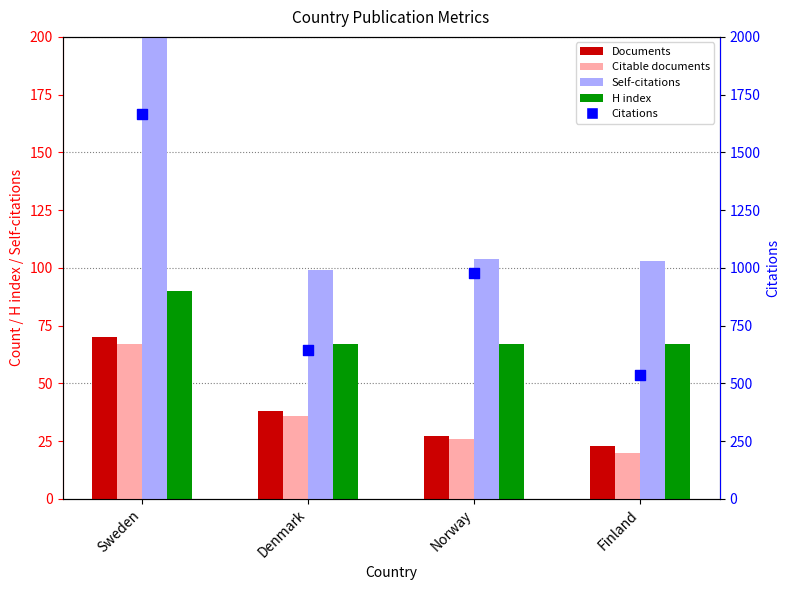

At how many categories does at least one series exceed 1150?

1